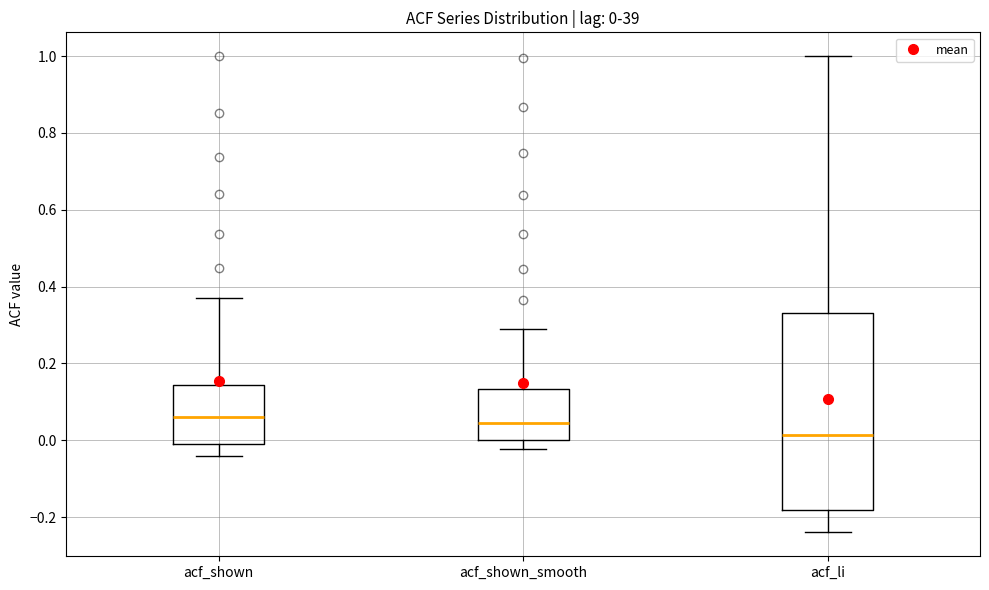

Which box has the lowest median line?

acf_li